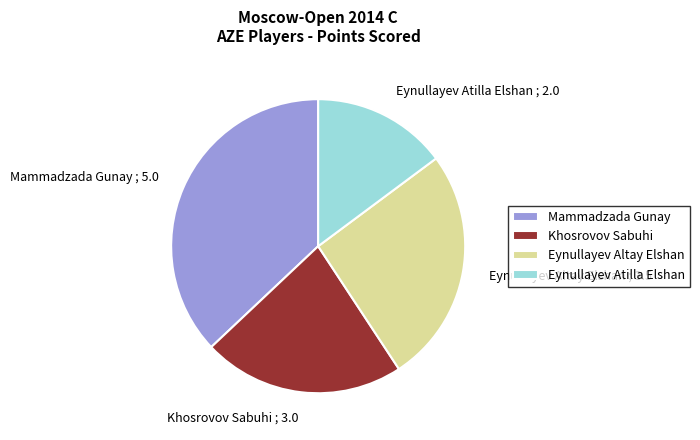

Is the sum of Mammadzada Gunay ; 5.0 and Eynullayev Atilla Elshan ; 2.0 greater than half?

Yes